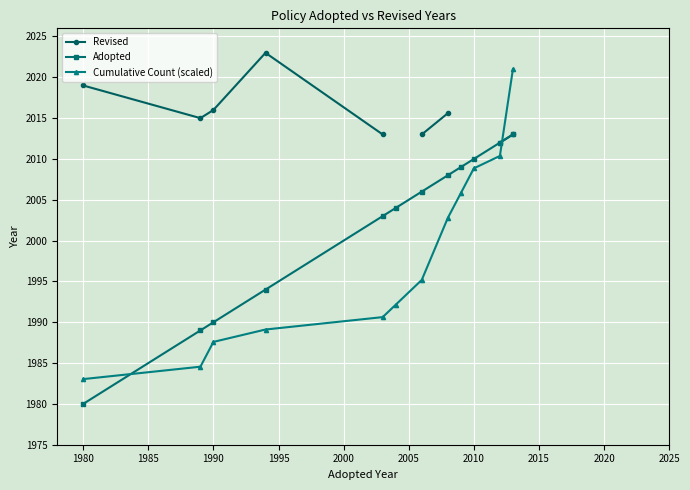

True or false: Cumulative Count (scaled) and Adopted cross at least once.

True